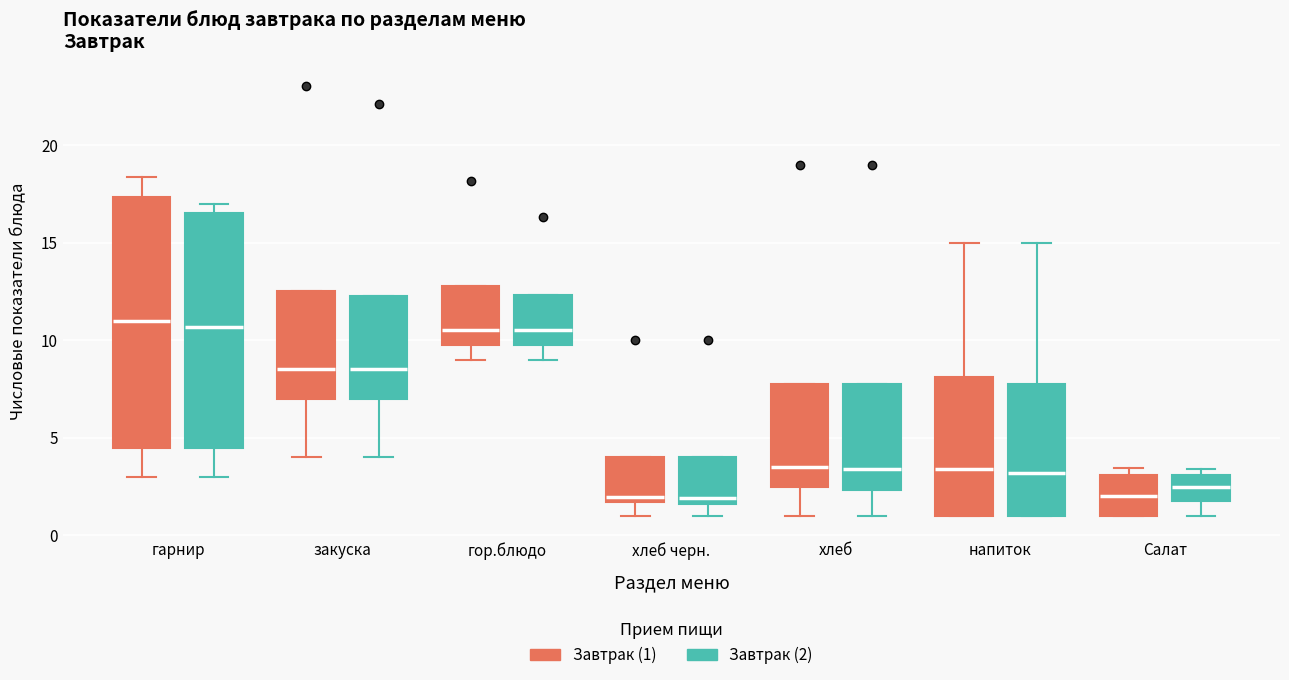

Where does the median line of the box for хлеб черн. (Завтрак (2)) sit on the y-axis? The values are not printed on the chart, so give them approximately, as read against the axis.

2.0